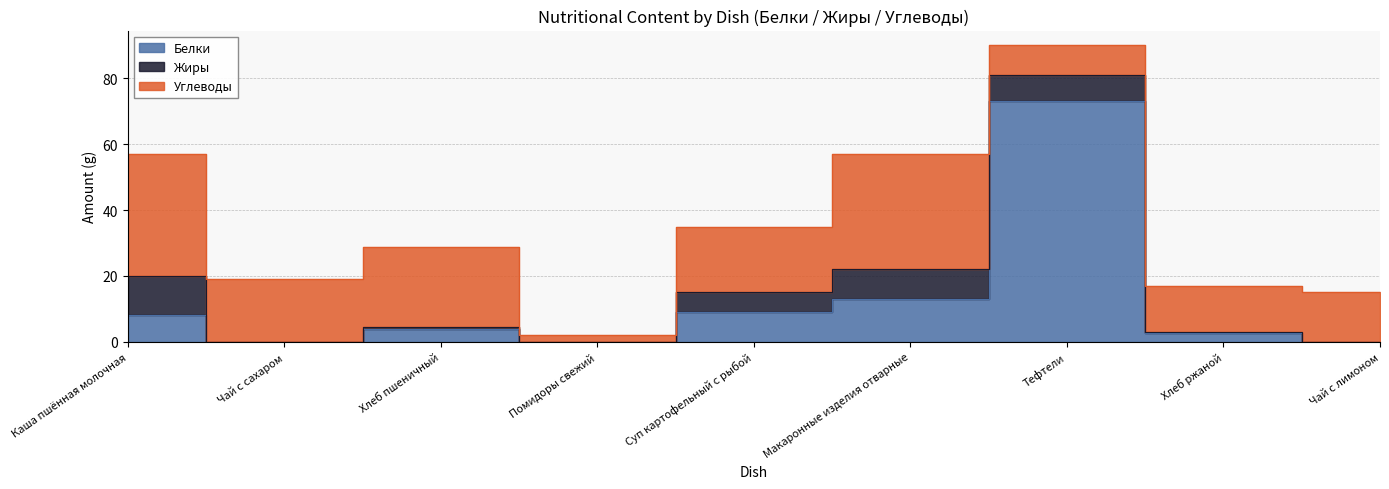

Which category has the lowest value in the Белки series?

Чай с сахаром